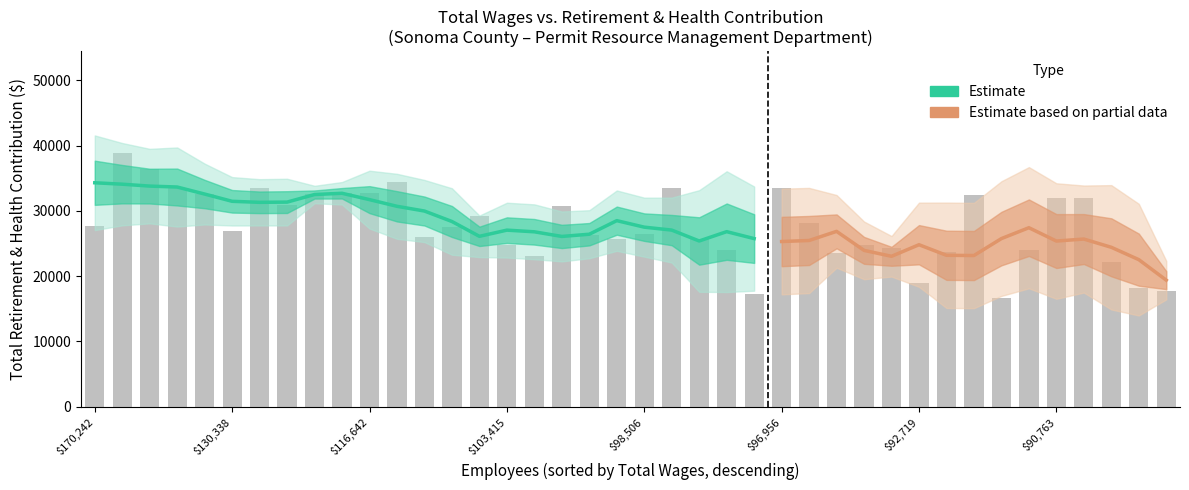

How many bars are there in total?

40